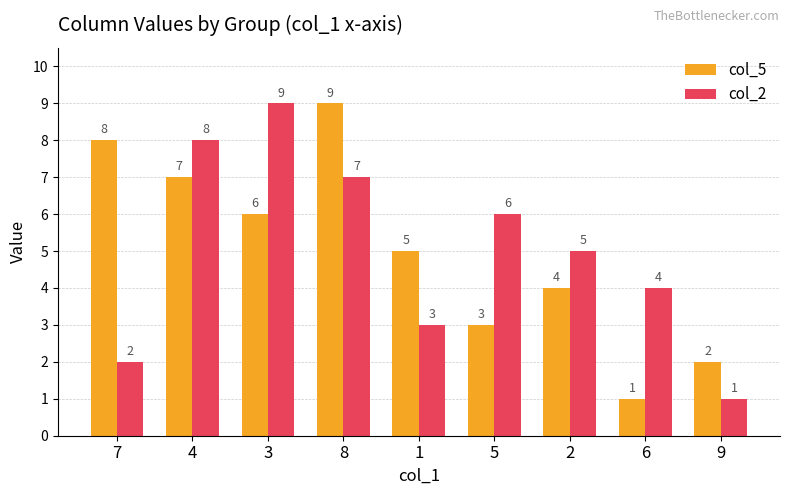

What is the label of the 6th bar from the right?

8